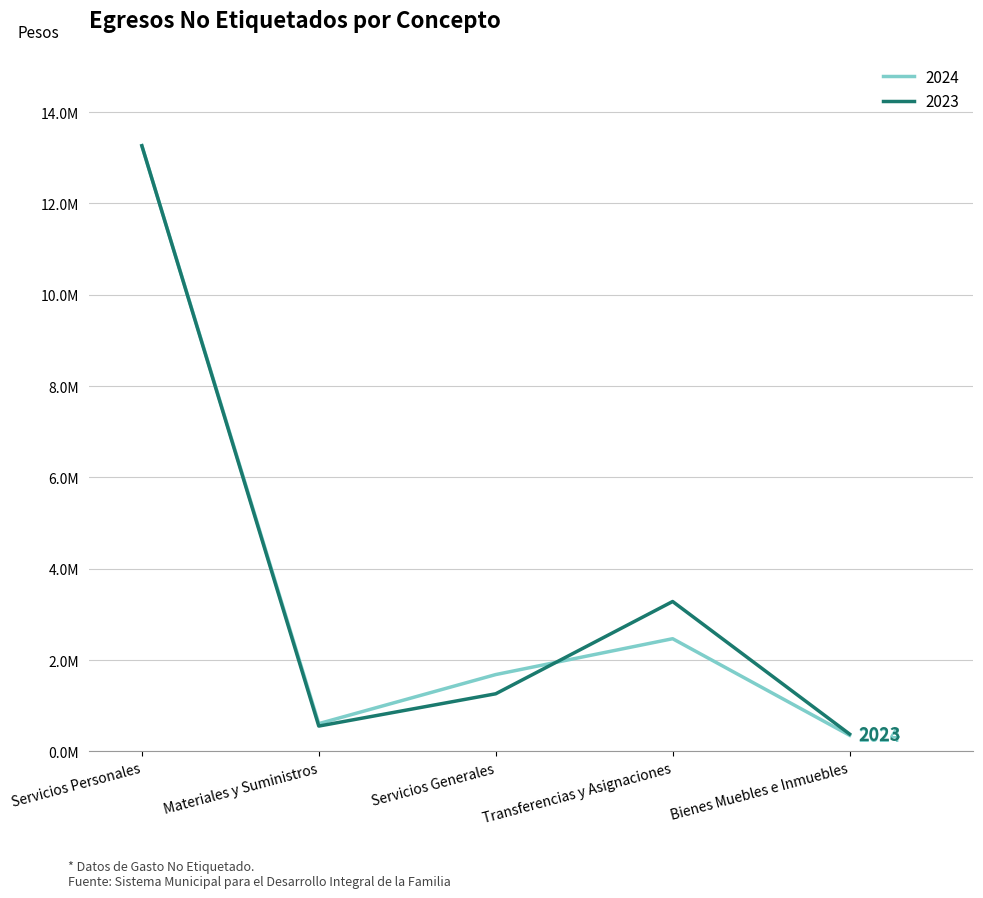

Is this an area chart (filled region under the line)?

No